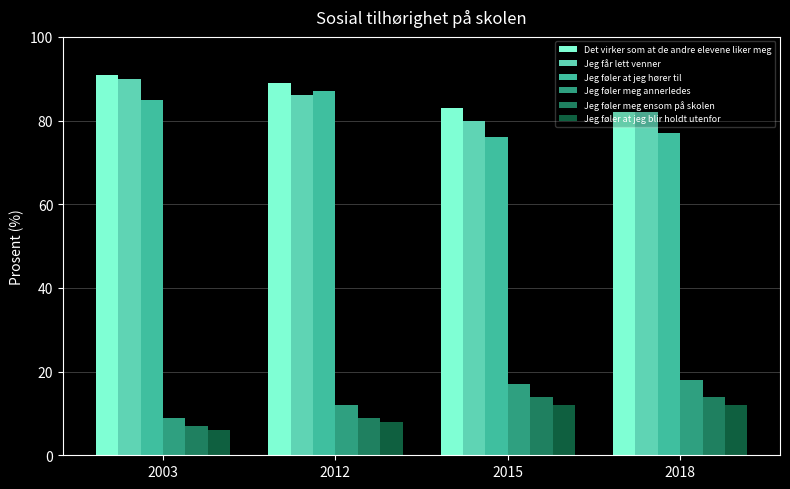

How many values in the Jeg føler meg ensom på skolen series are below 14?

2